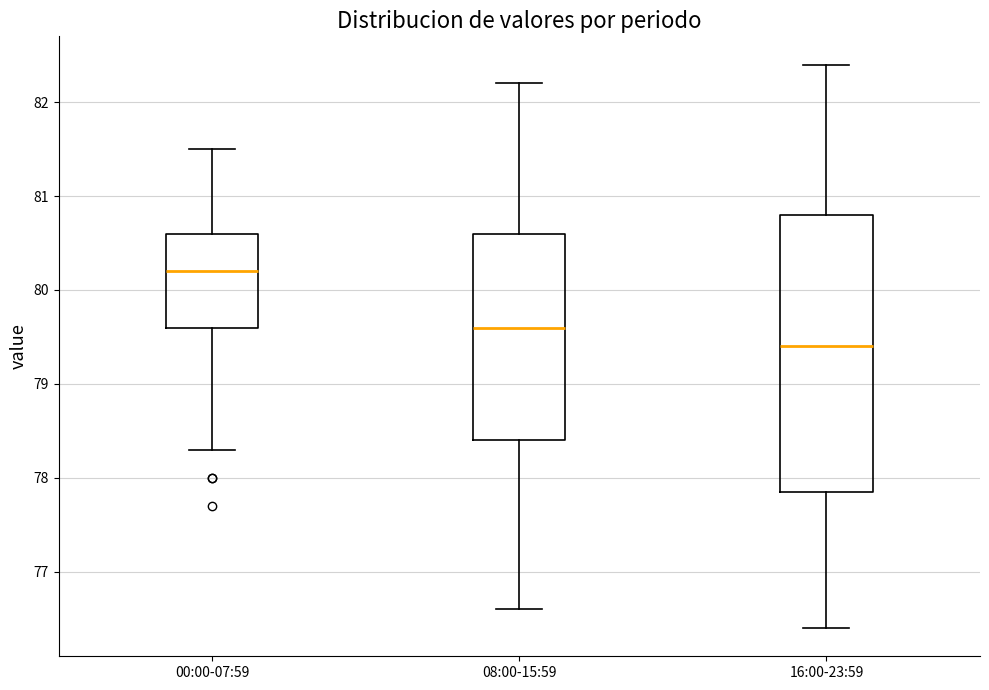

Which box is the tallest, from its lower edge to its upper edge?

16:00-23:59